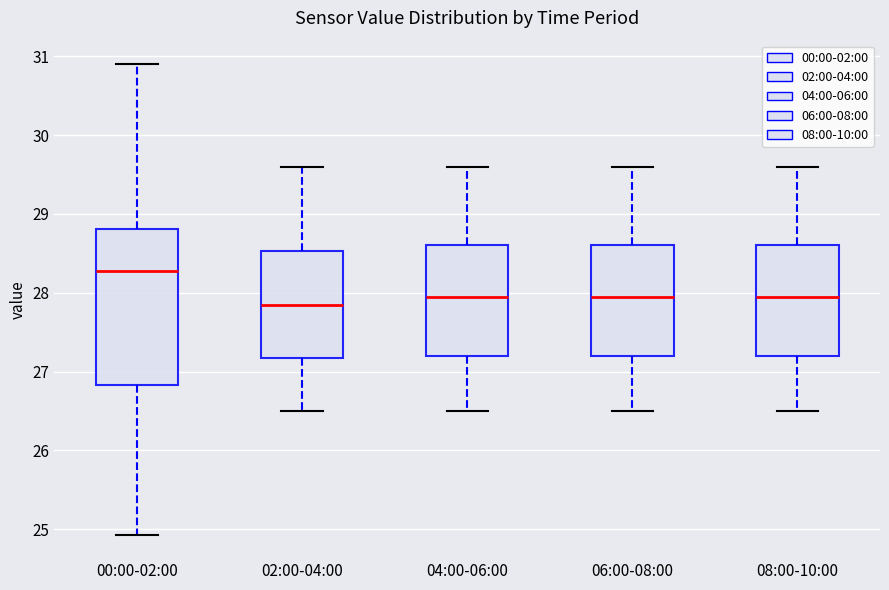

Where is the upper edge of the box for 04:00-06:00 on the y-axis? The values are not printed on the chart, so give them approximately, as read against the axis.

28.6